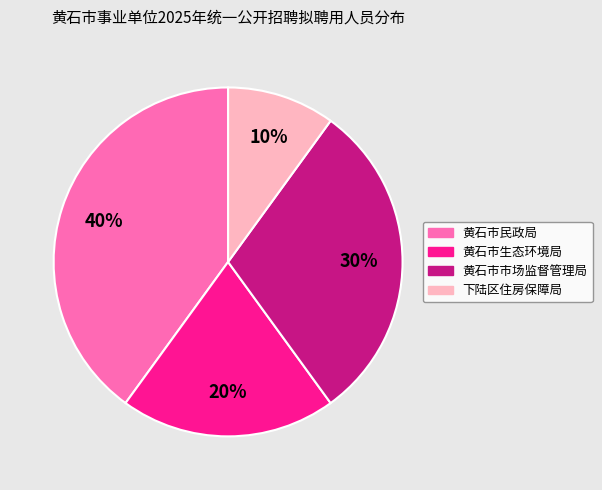

To the nearest percent, what is the difference between the 下陆区住房保障局 and 黄石市市场监督管理局 slice percentages?

20%